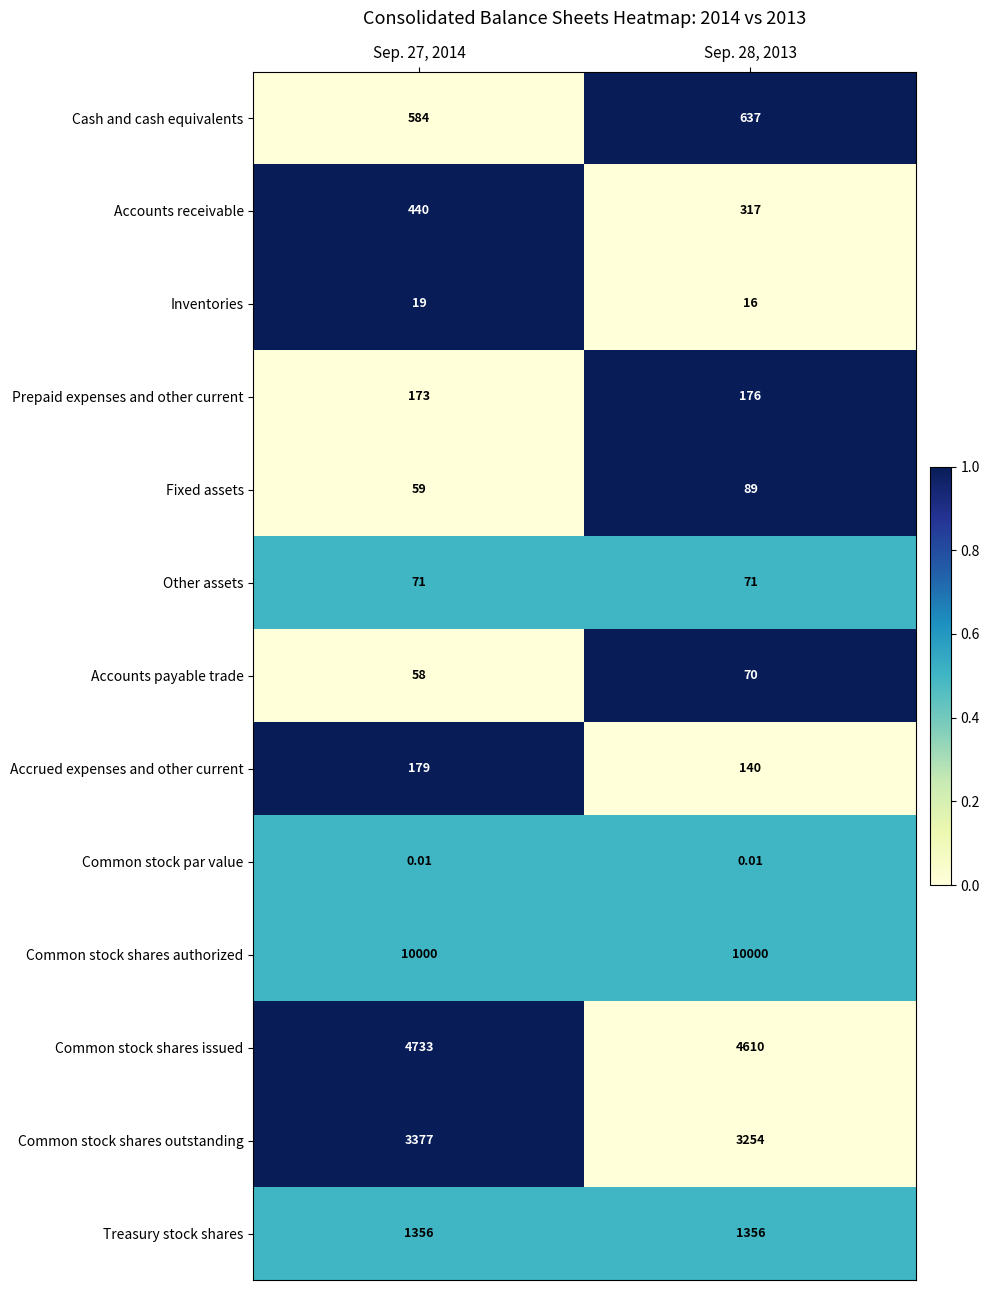

Is the value of Fixed assets at Sep. 27, 2014 greater than the value of Common stock shares issued at Sep. 28, 2013?

No